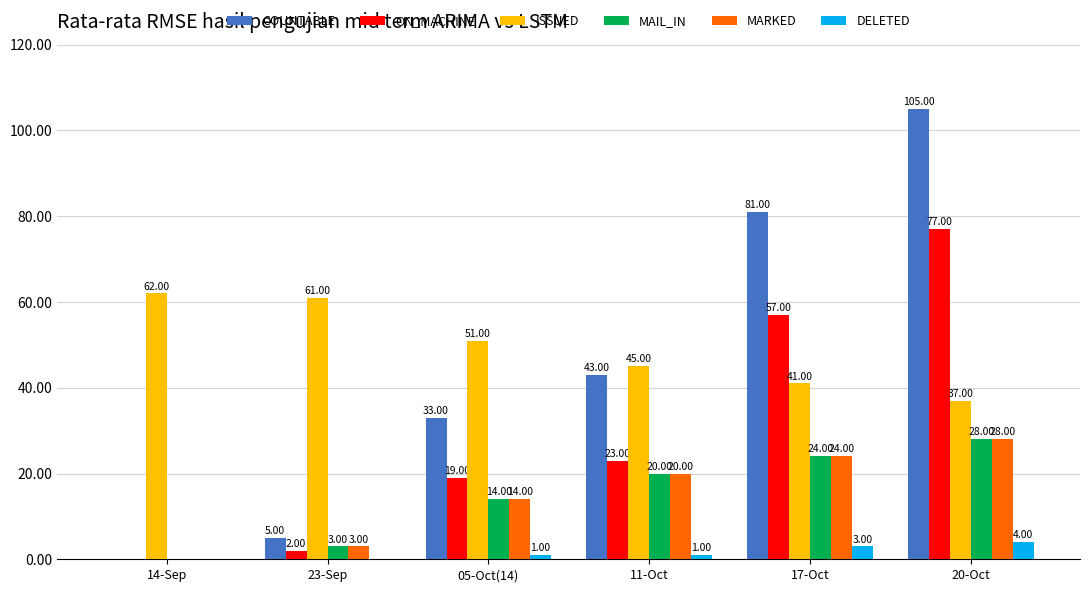

Reading right to left, list all the values displayed in this chart.

COUNTABLE: 20-Oct=105	17-Oct=81	11-Oct=43	05-Oct(14)=33	23-Sep=5	14-Sep=0
ON_MACHINE: 20-Oct=77	17-Oct=57	11-Oct=23	05-Oct(14)=19	23-Sep=2	14-Sep=0
ISSUED: 20-Oct=37	17-Oct=41	11-Oct=45	05-Oct(14)=51	23-Sep=61	14-Sep=62
MAIL_IN: 20-Oct=28	17-Oct=24	11-Oct=20	05-Oct(14)=14	23-Sep=3	14-Sep=0
MARKED: 20-Oct=28	17-Oct=24	11-Oct=20	05-Oct(14)=14	23-Sep=3	14-Sep=0
DELETED: 20-Oct=4	17-Oct=3	11-Oct=1	05-Oct(14)=1	23-Sep=0	14-Sep=0